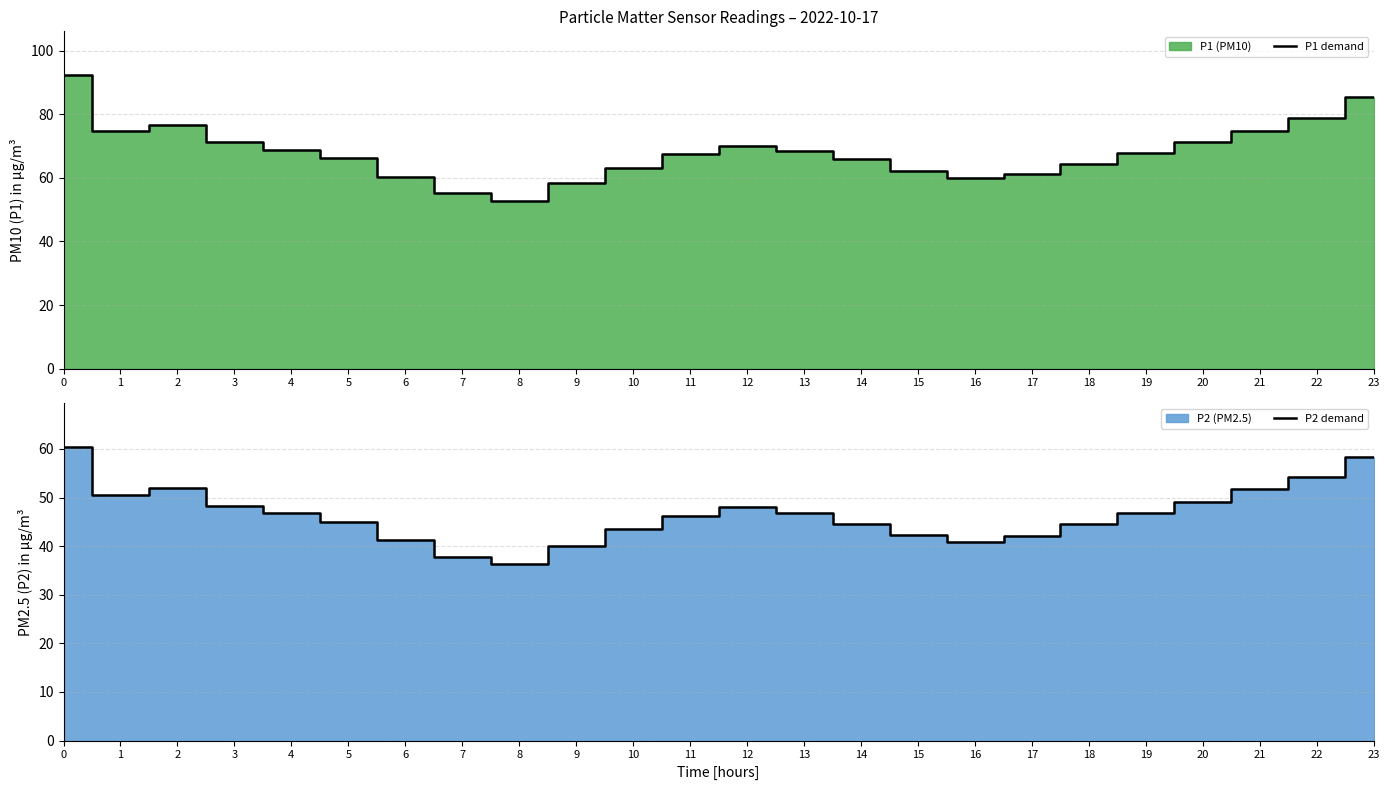

What is the maximum value for P1 demand?

92.3